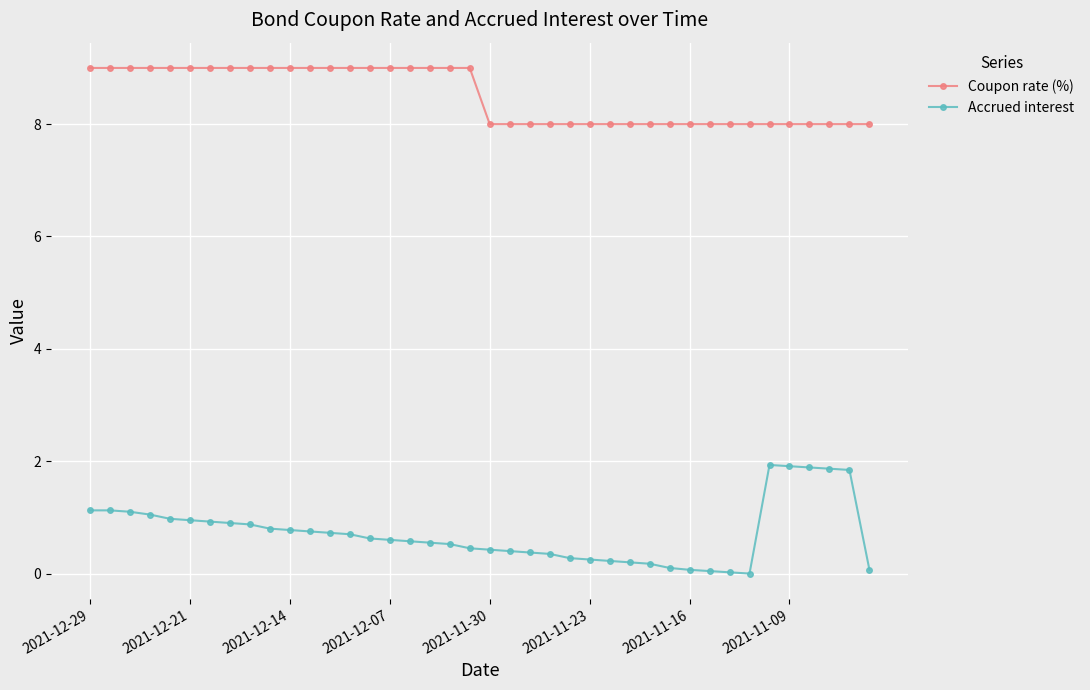

What is the difference between the maximum and minimum values in the Accrued interest series?

1.9